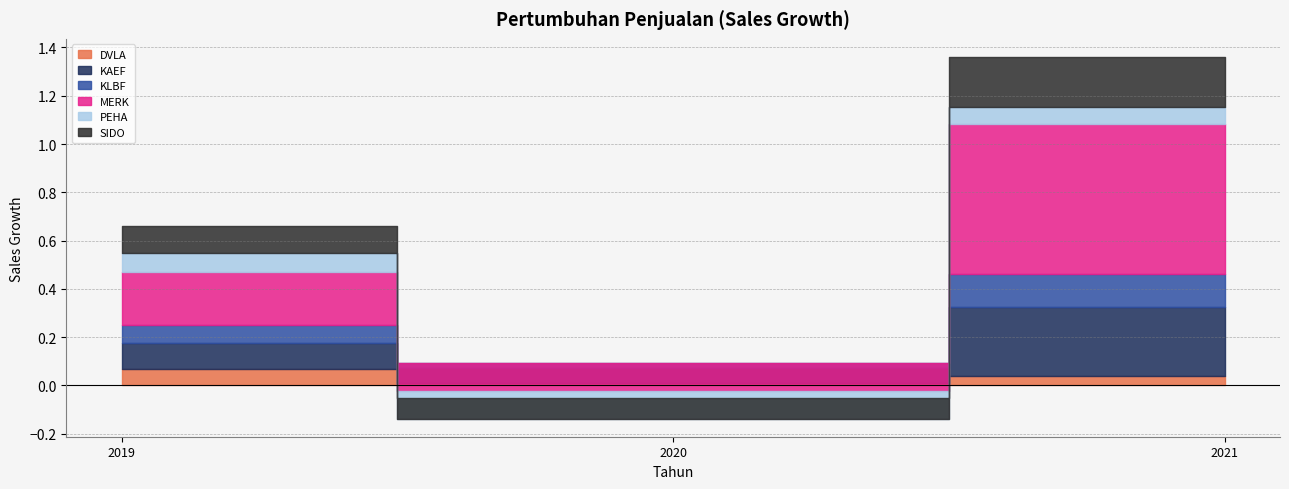

True or false: SIDO has a value of 0.2 at 2021.

True